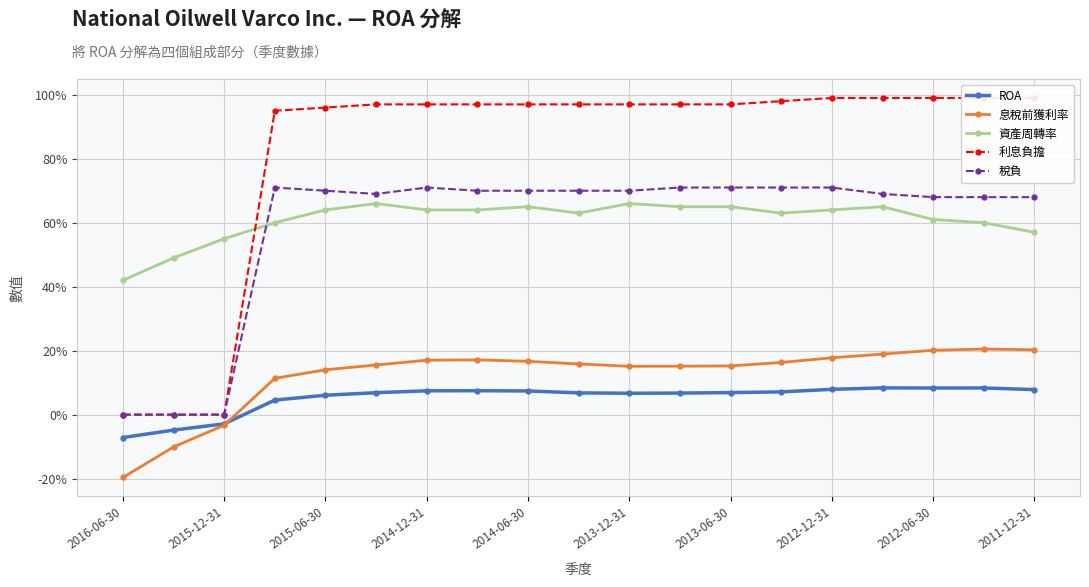

How many intersections are there between 資產周轉率 and 利息負擔?

1